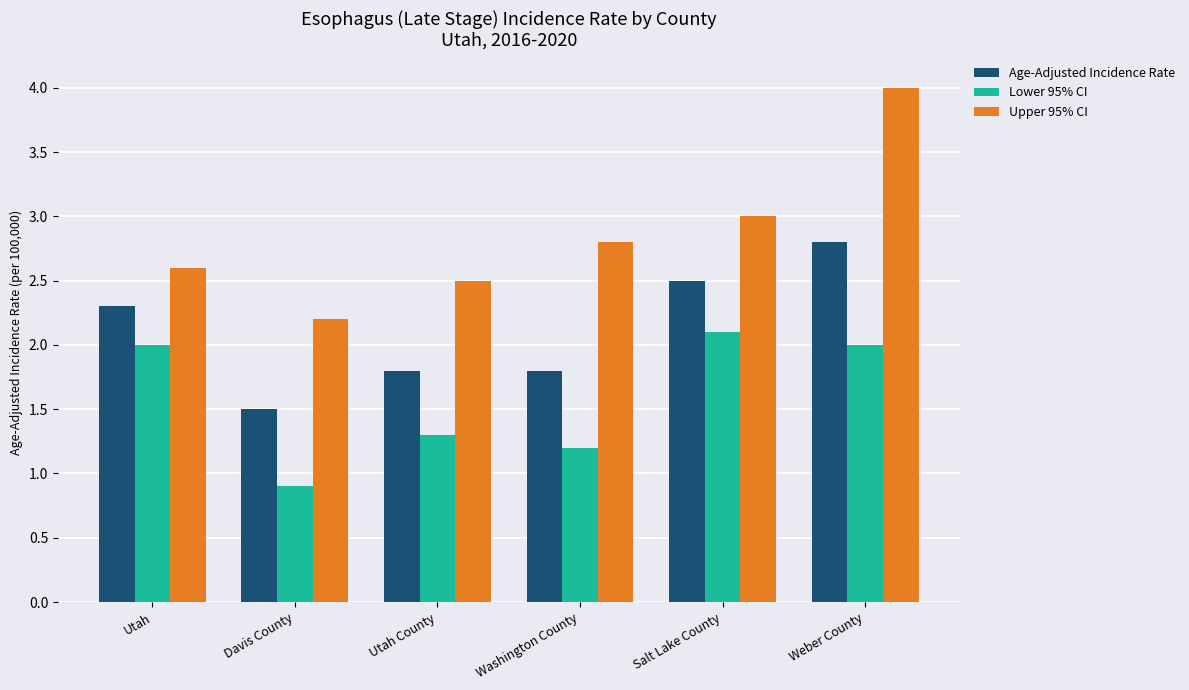

Which series has the largest total across all categories?

Upper 95% CI